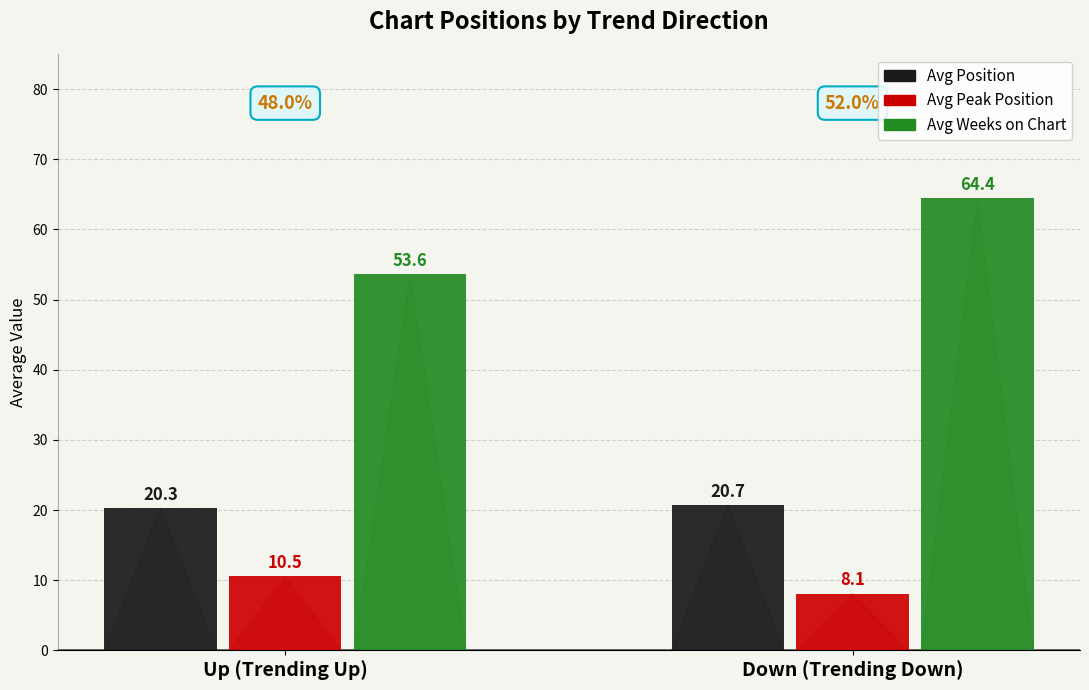

The value of Avg Position at Up (Trending Up) is 33.9. True or false?

False